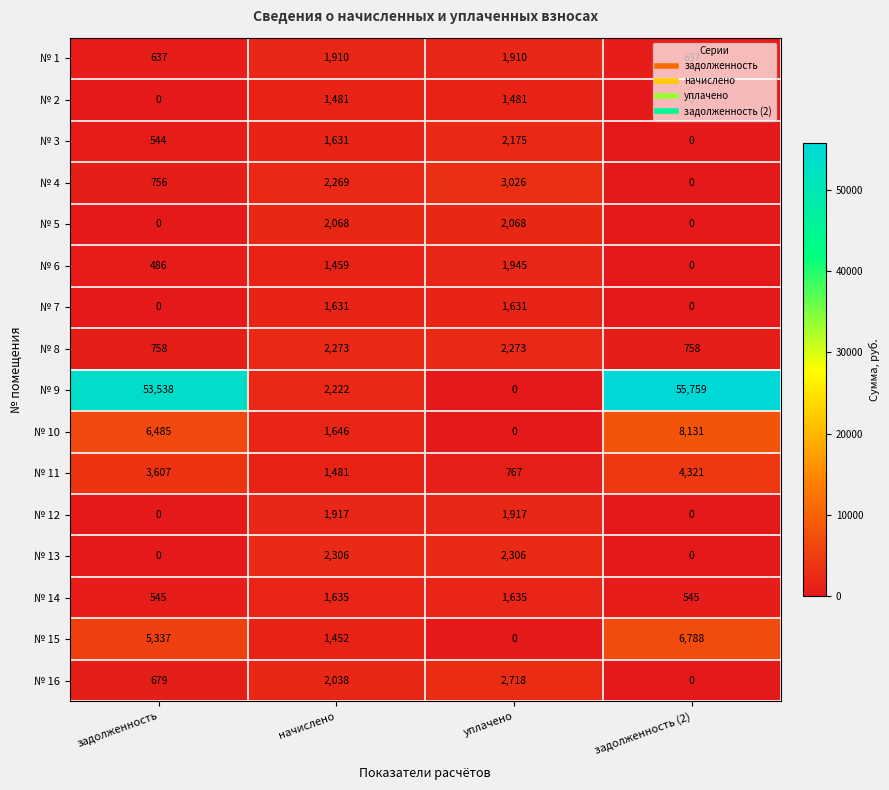

What is the spread (max minus min) of values at уплачено?

3026